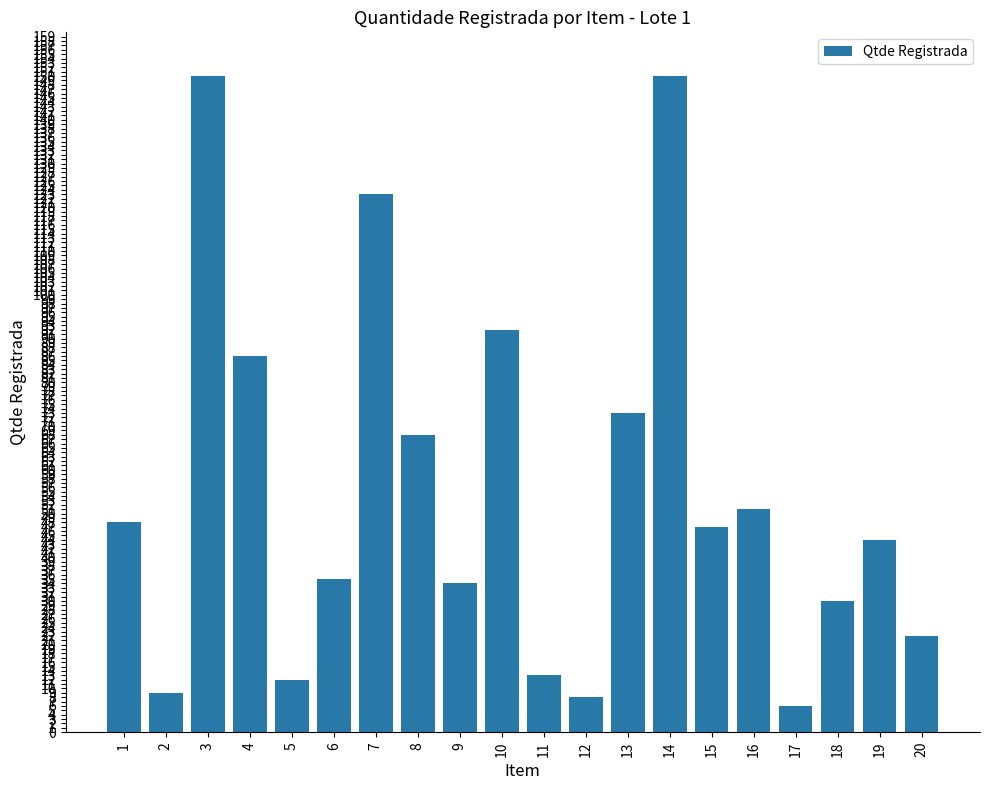

What is the greatest value displayed?

150